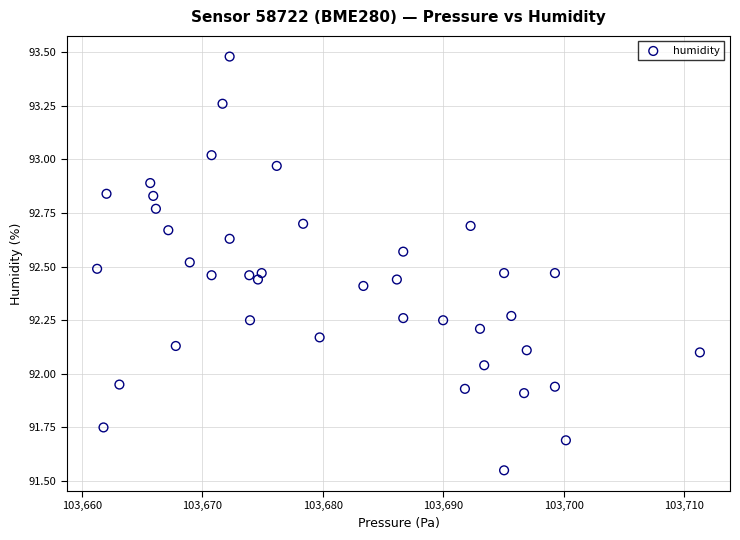

What is the range of X values (max minus min)?

50.0